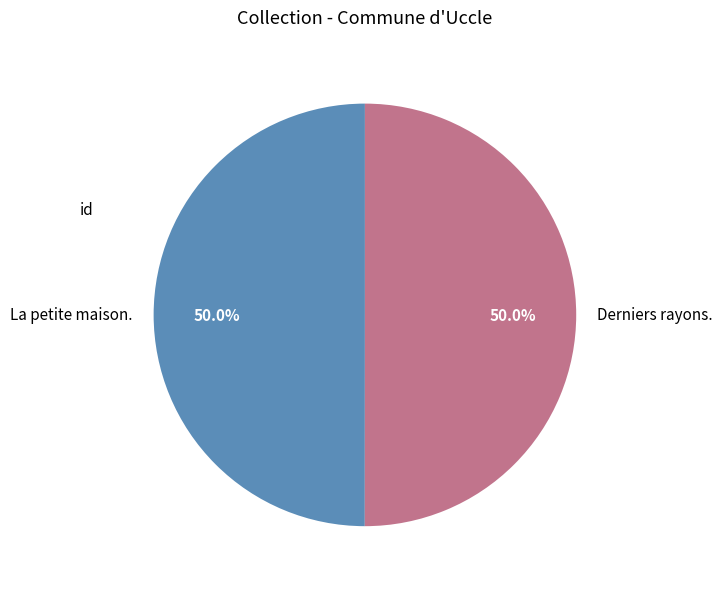

Is the sum of Derniers rayons. and La petite maison. greater than half?

Yes